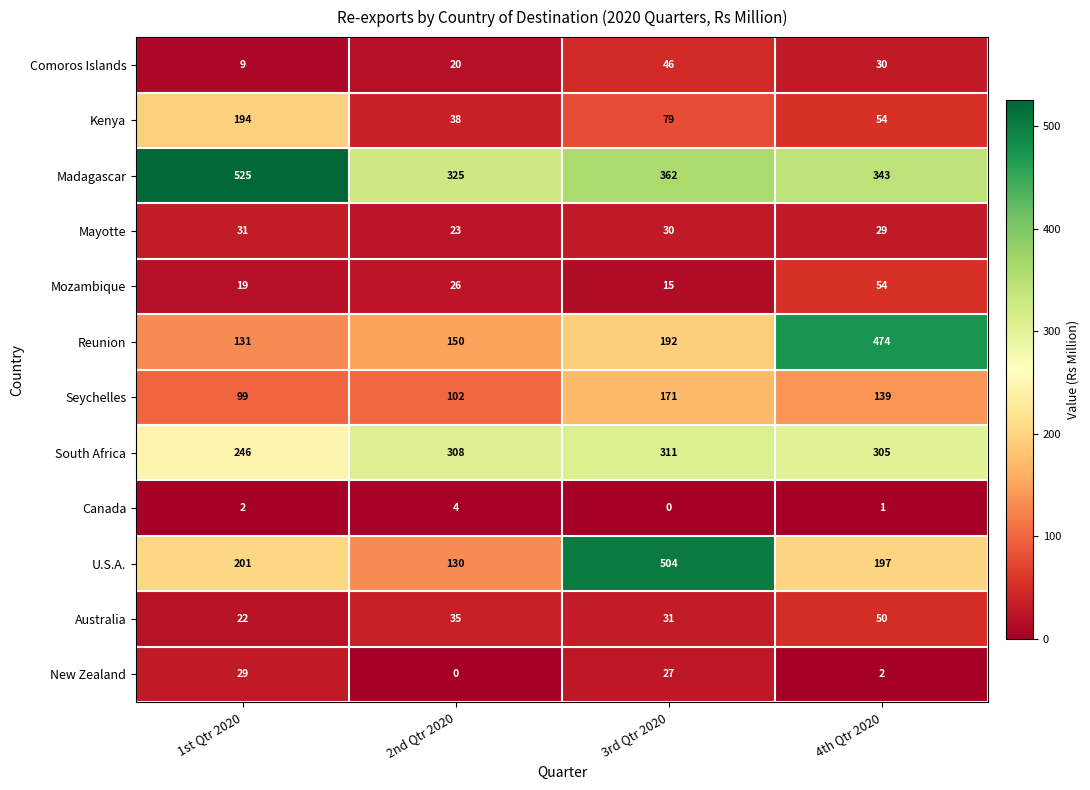

What is the difference between the Reunion values at 3rd Qtr 2020 and 1st Qtr 2020?

61